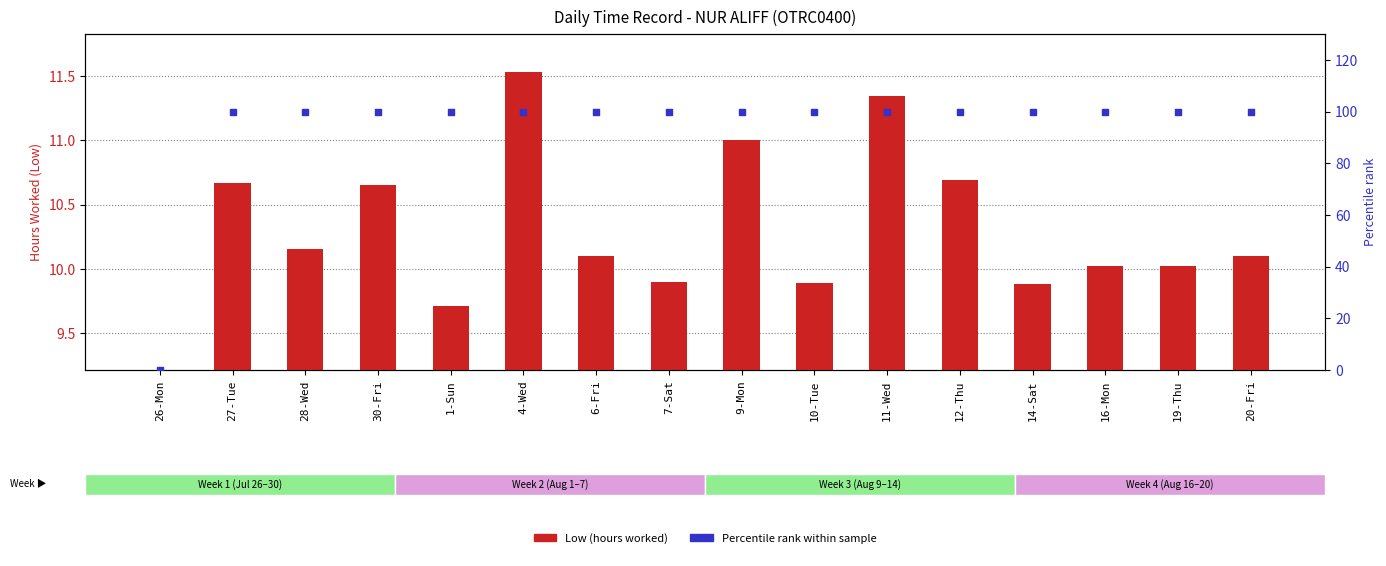

Which series has the largest total across all categories?

Percentile rank